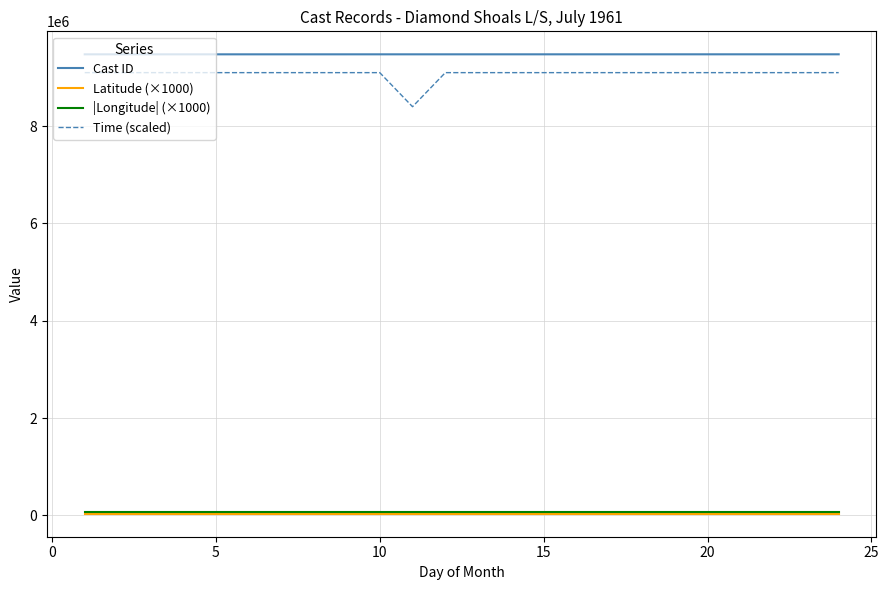

Which series has the widest spread of values?

Time (scaled)